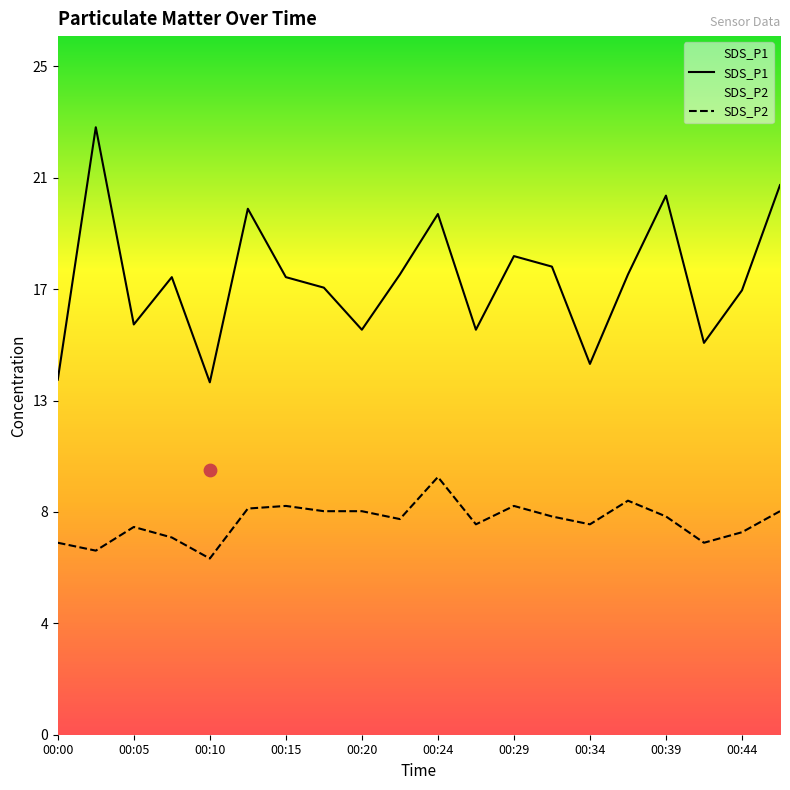

Which series has the largest total across all categories?

SDS_P1